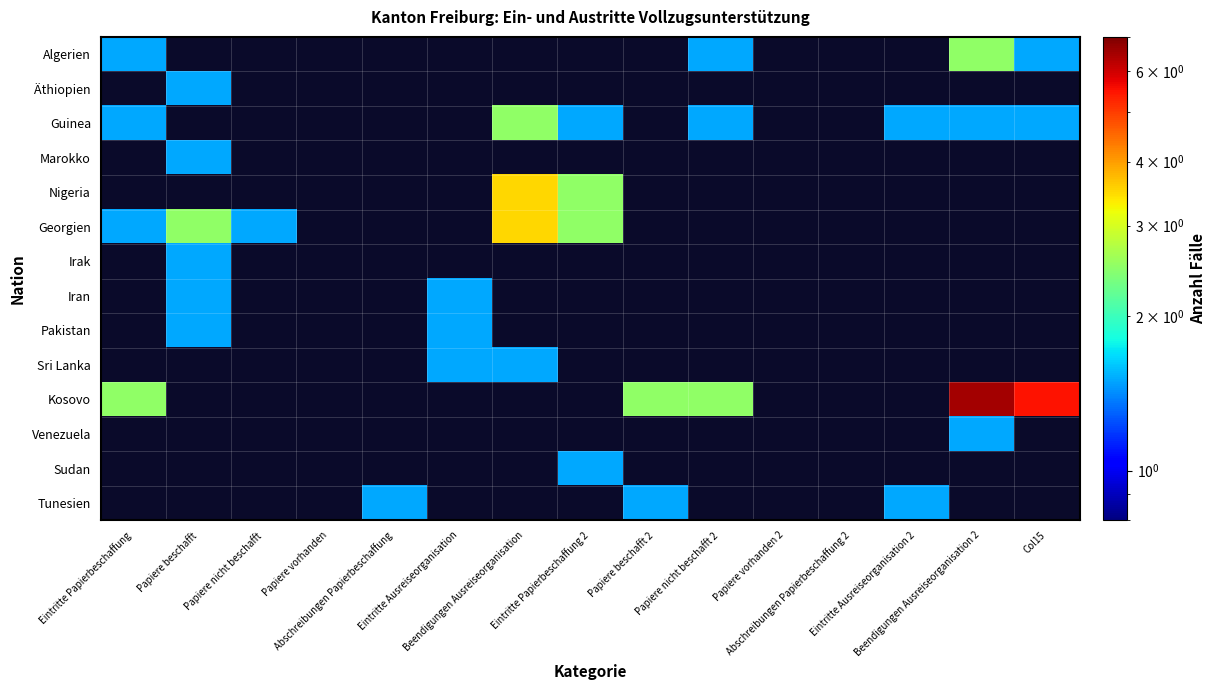

How many series are shown in this chart?

14